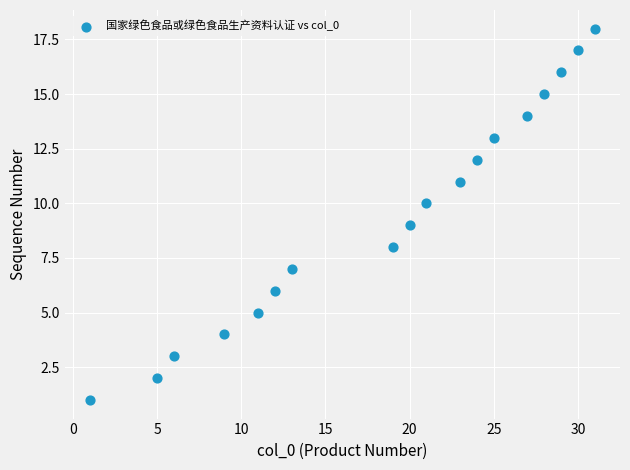

What is the range of Y values (max minus min)?

17